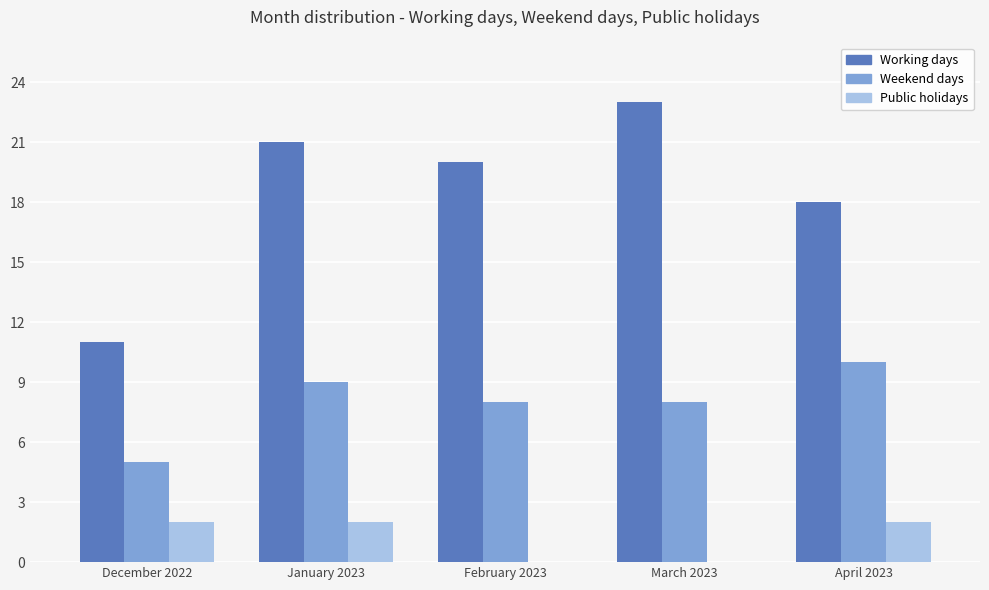

Which series changed the most between December 2022 and January 2023?

Working days